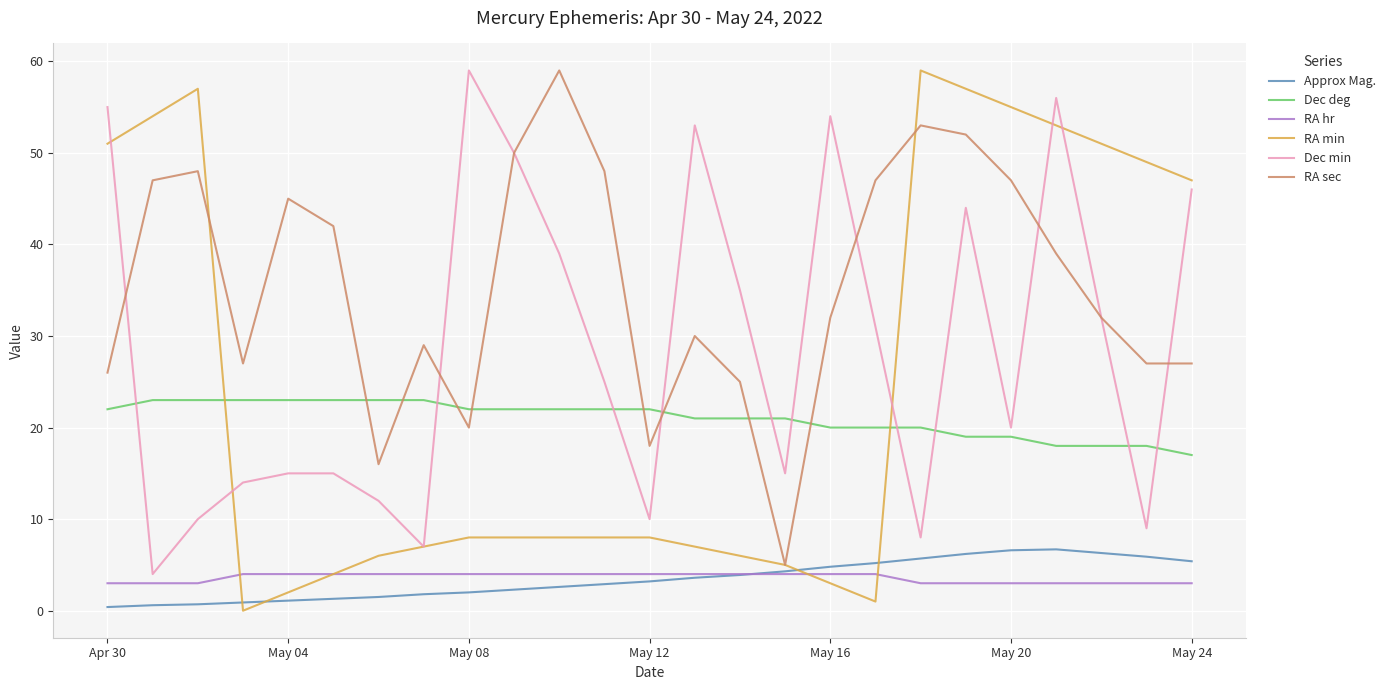

Which series has the largest total across all categories?

RA sec